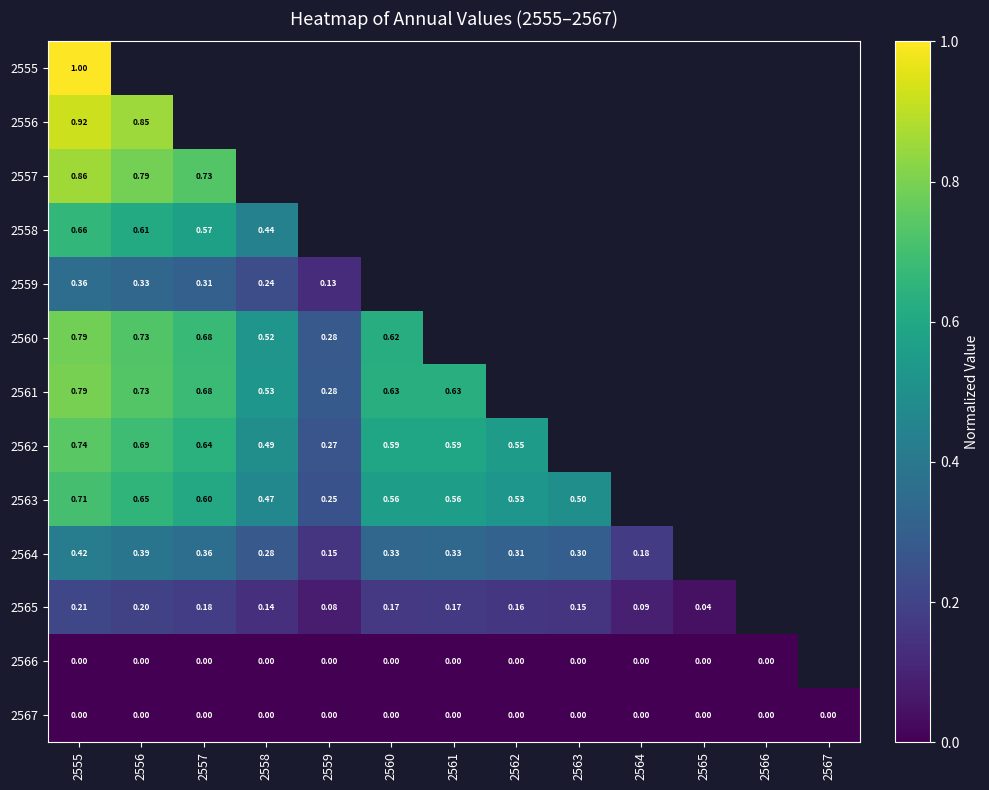

The 2561 series shows 1.0 at 2556. True or false?

False